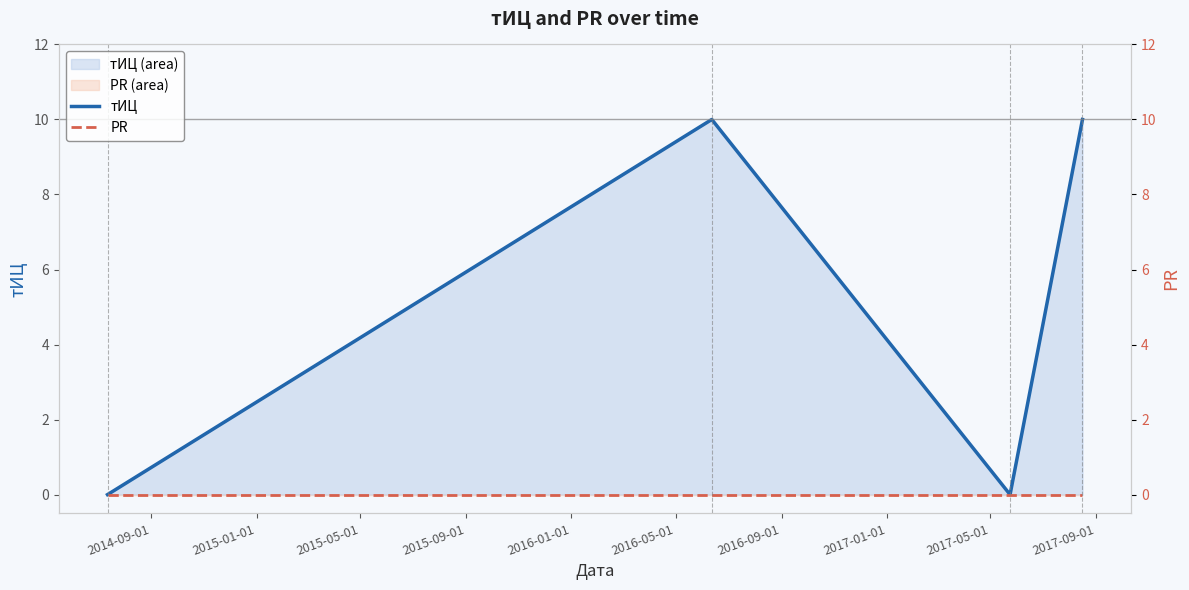

The value of тИЦ at 2015-01-01 is 13. True or false?

False